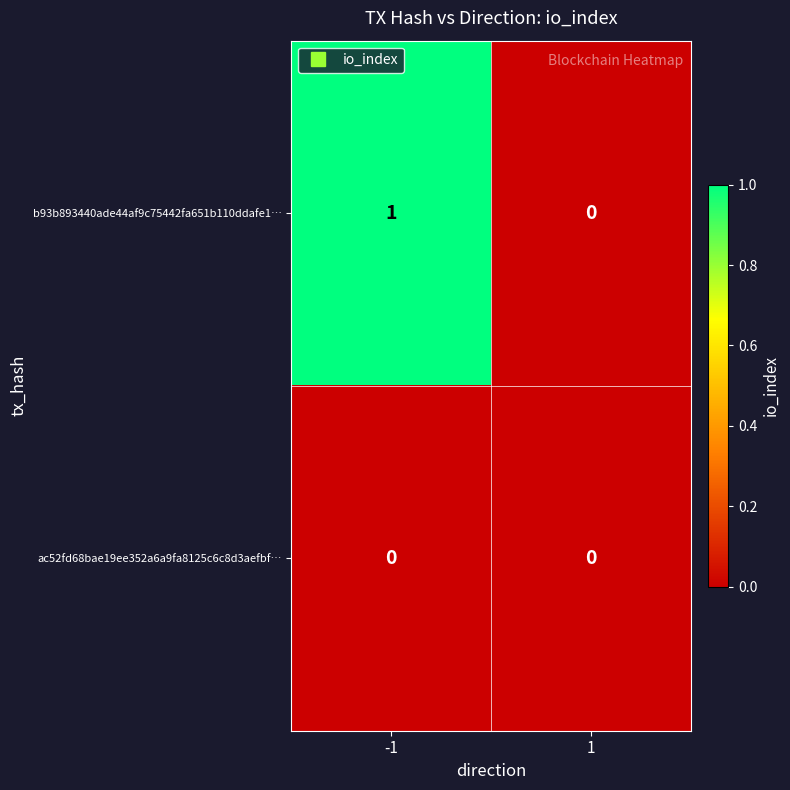

Reading left to right, what are all the values shown in this chart?

b93b893440ade44af9c75442fa651b110ddafe1…: -1=1	1=0
ac52fd68bae19ee352a6a9fa8125c6c8d3aefbf…: -1=0	1=0